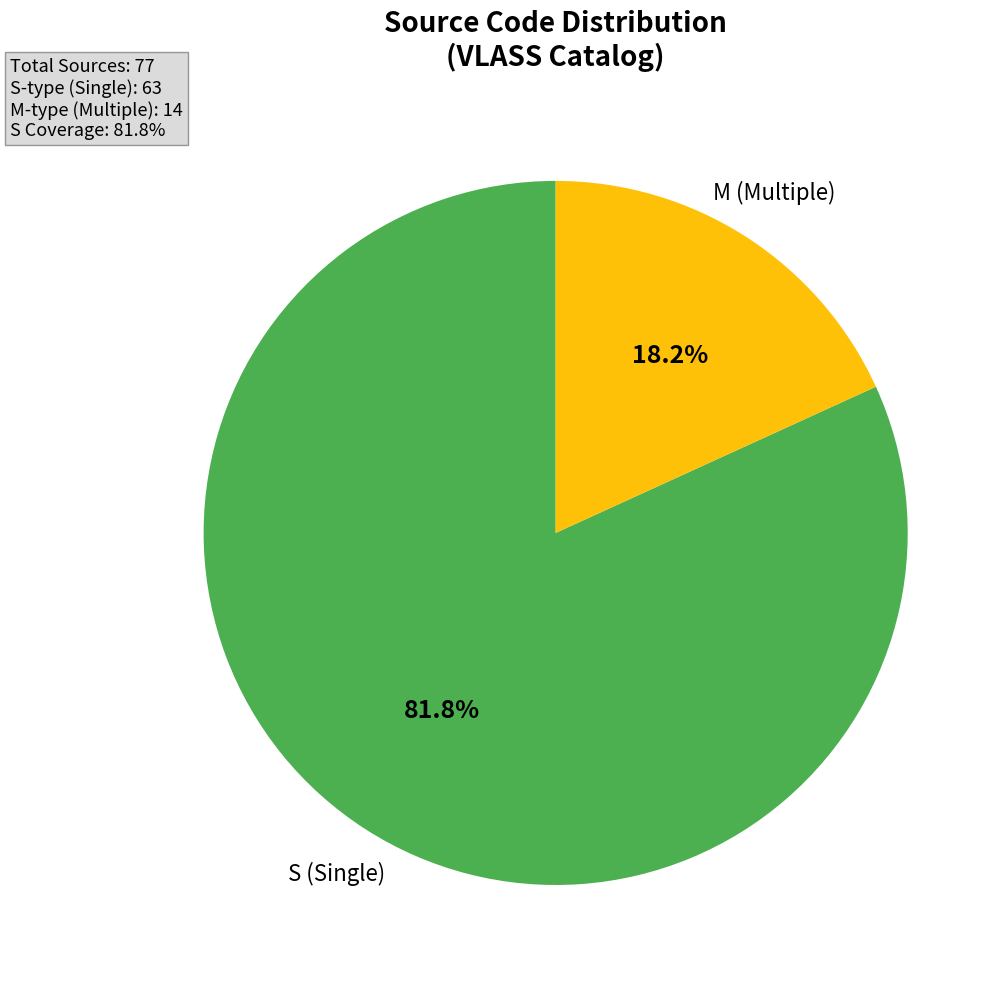

Is there any slice that represents more than half of the pie?

Yes